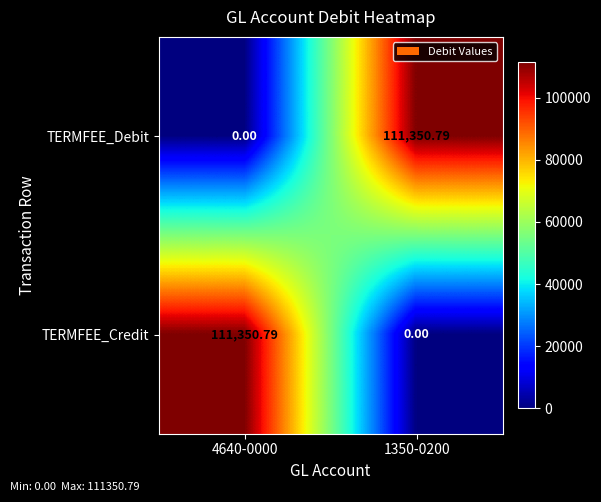

At 4640-0000, list the series in order from smallest to largest.

TERMFEE_Debit, TERMFEE_Credit